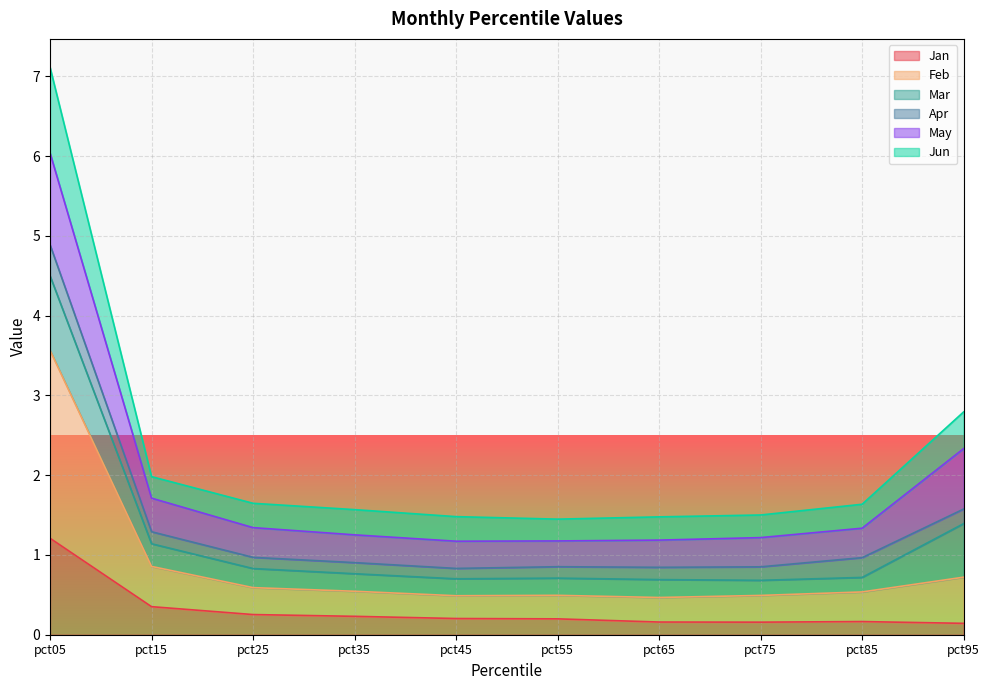

True or false: Jun and Feb intersect in this chart.

False